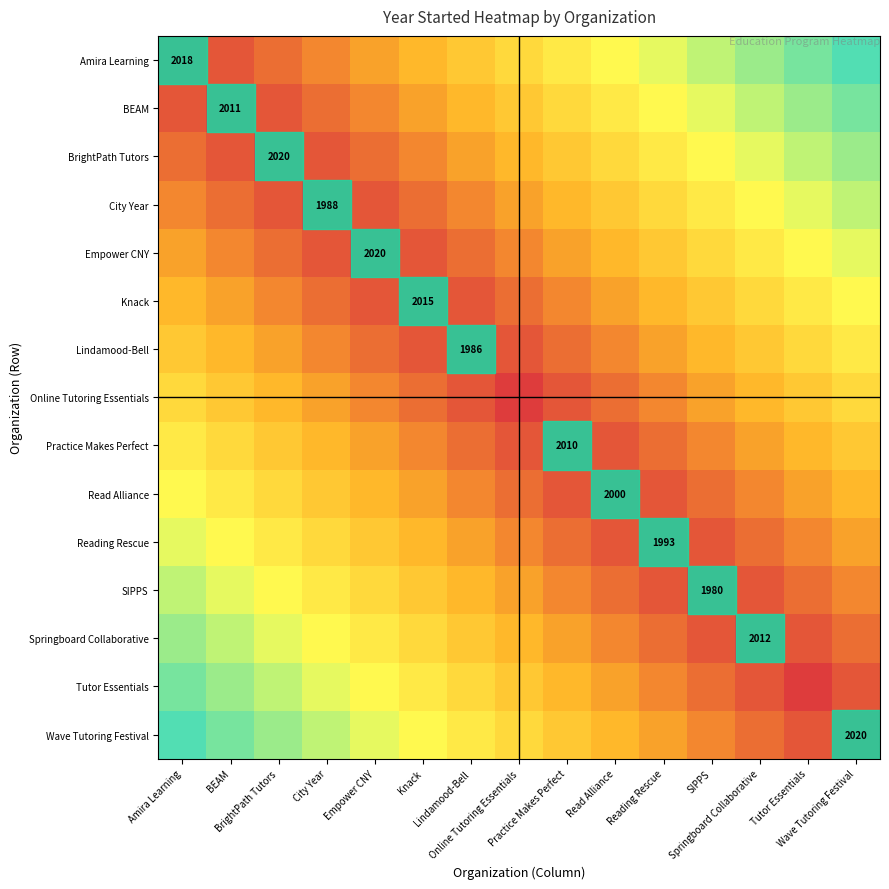

Is the value of Wave Tutoring Festival at Practice Makes Perfect greater than the value of Tutor Essentials at Empower CNY?

No